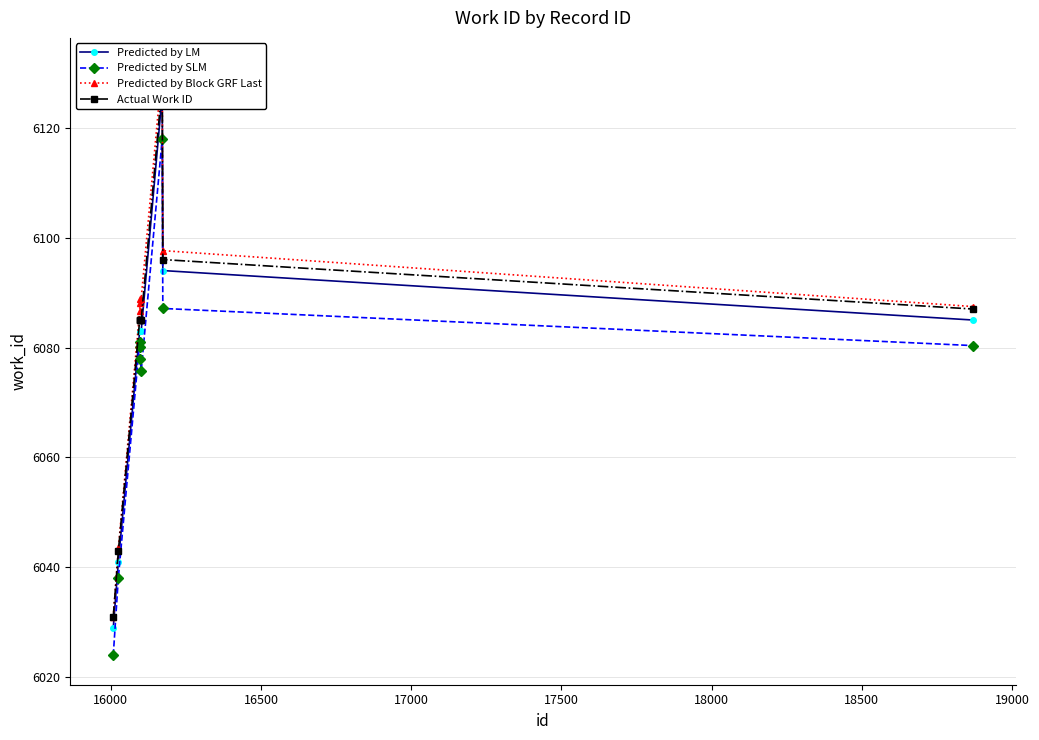

What is the highest value of the Predicted by SLM series?

6118.0